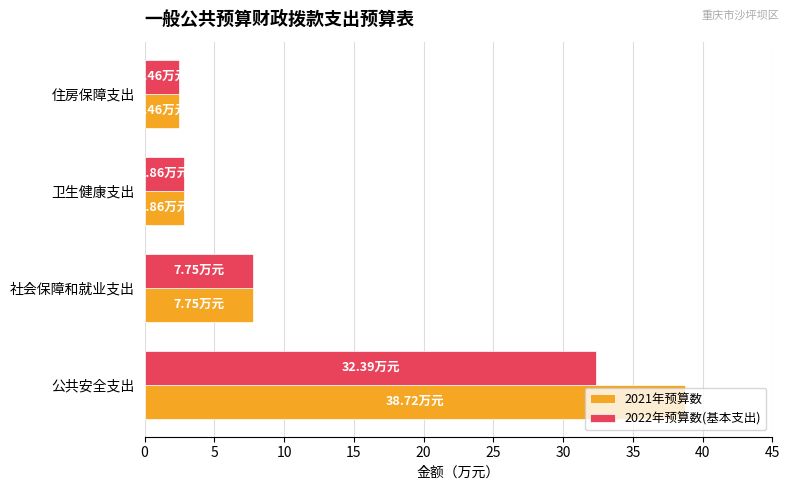

Rank the series by their maximum value, from highest to lowest.

2021年预算数, 2022年预算数(基本支出)